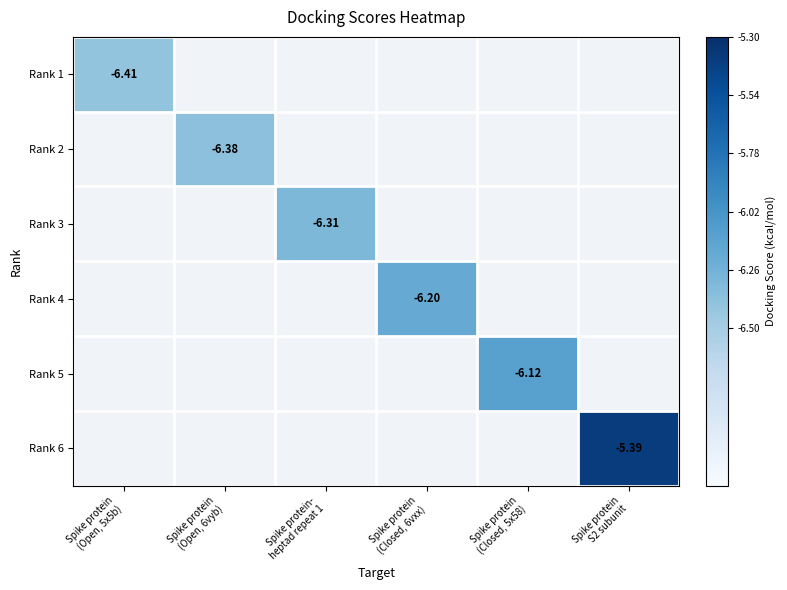

What is the approximate value of Rank 5 at Spike protein (Closed, 5x58)?

-6.1